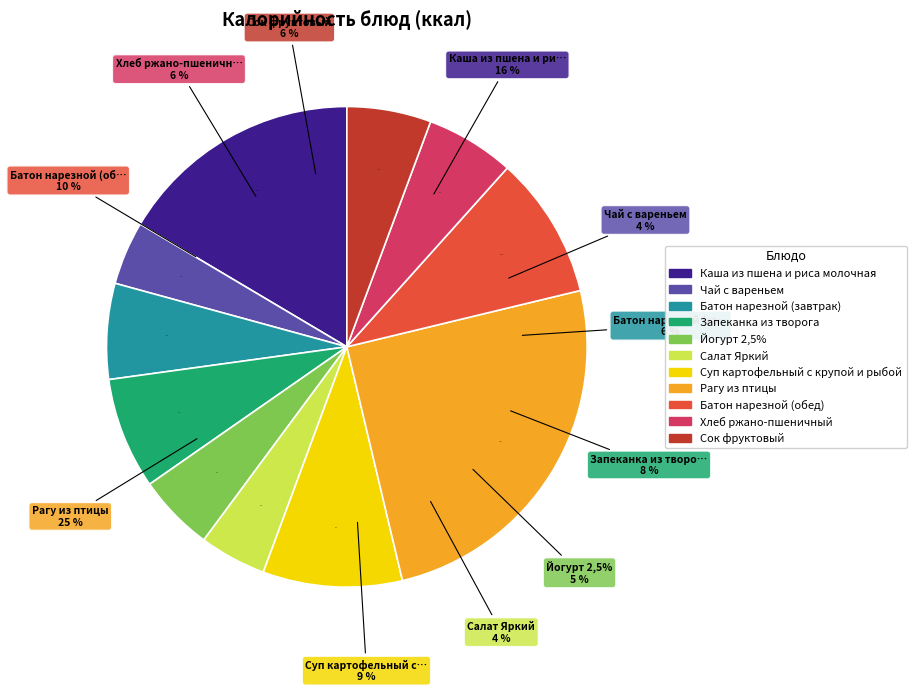

What is the change in value from Чай с вареньем to Запеканка из творога?

+44.2